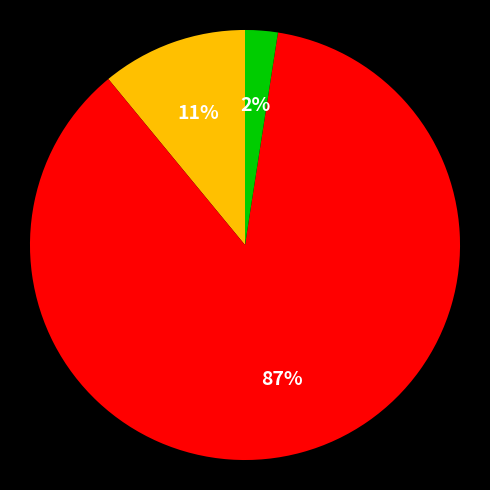

Is there any slice that represents more than half of the pie?

Yes